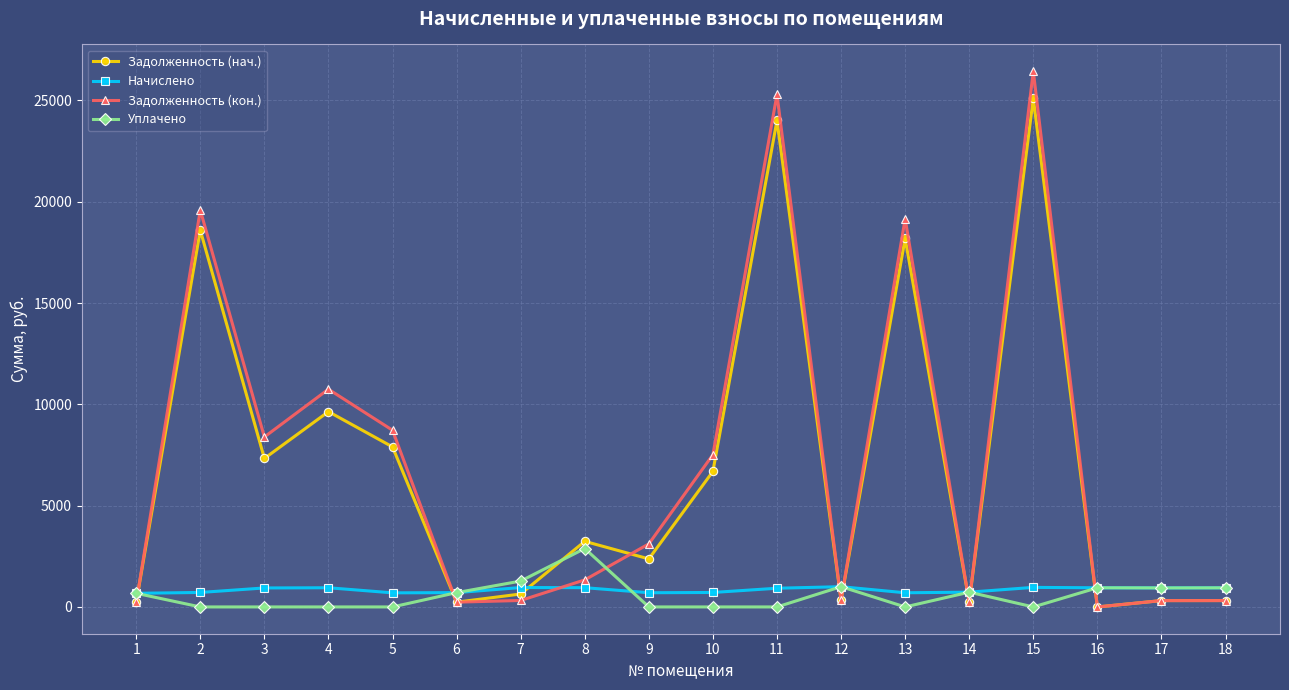

The Задолженность (кон.) series shows 10747.4 at 4. True or false?

True